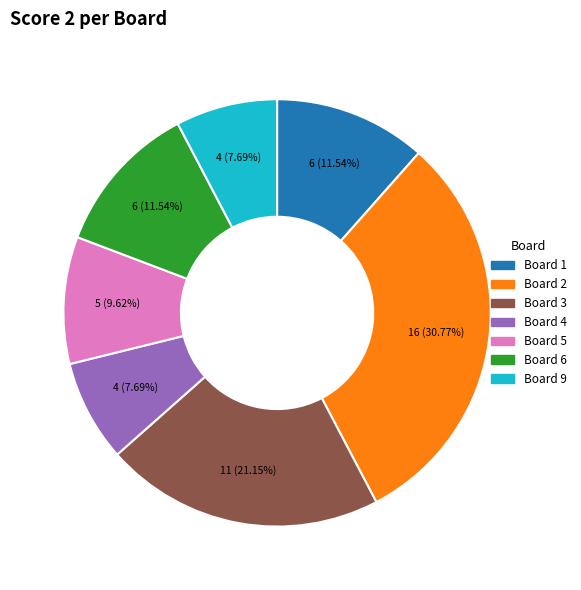

Does any single category account for the majority?

No